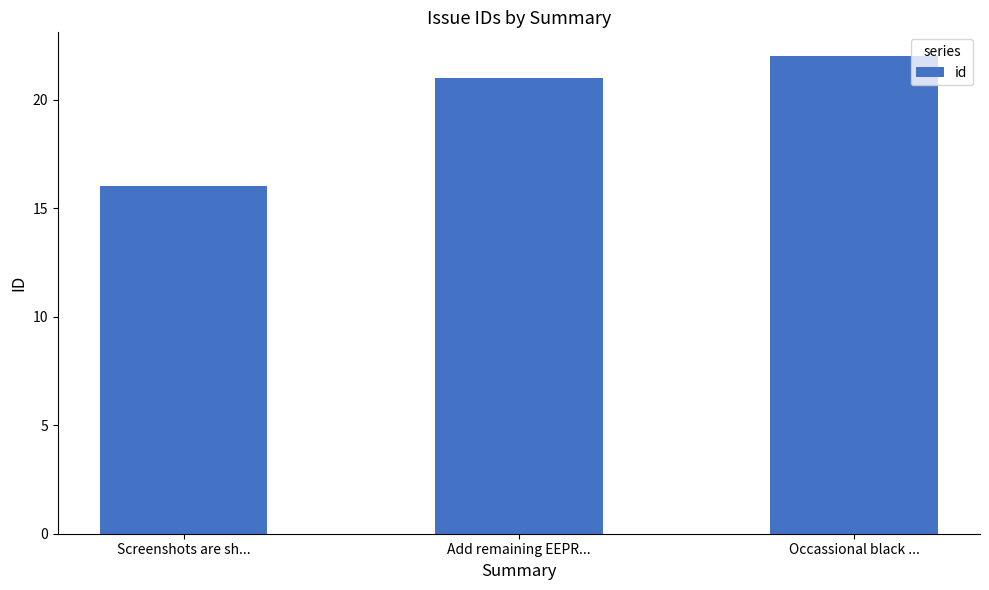

What is the difference between the maximum and minimum values?

6